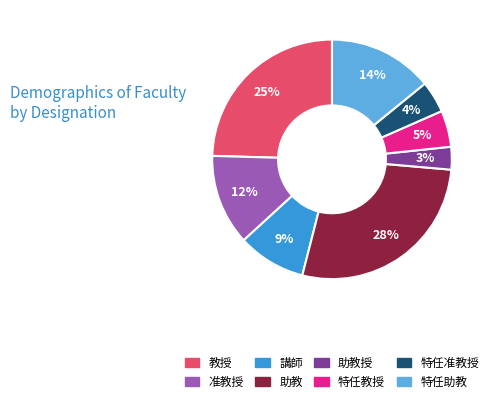

To the nearest percent, what is the difference between the largest and smallest slice percentages?

25%